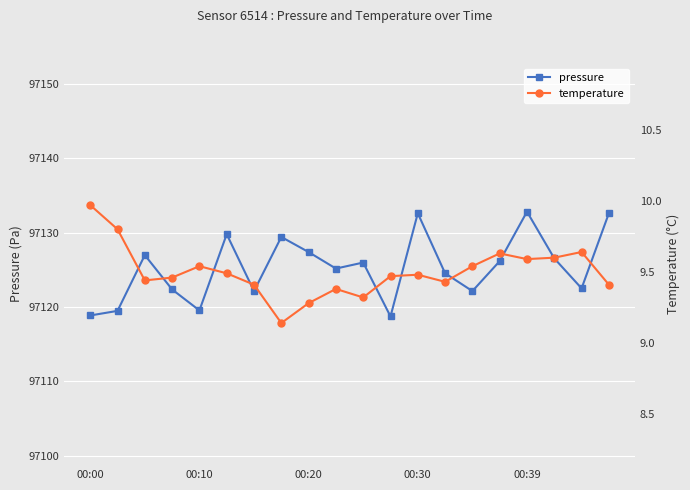

True or false: pressure and temperature cross at least once.

False